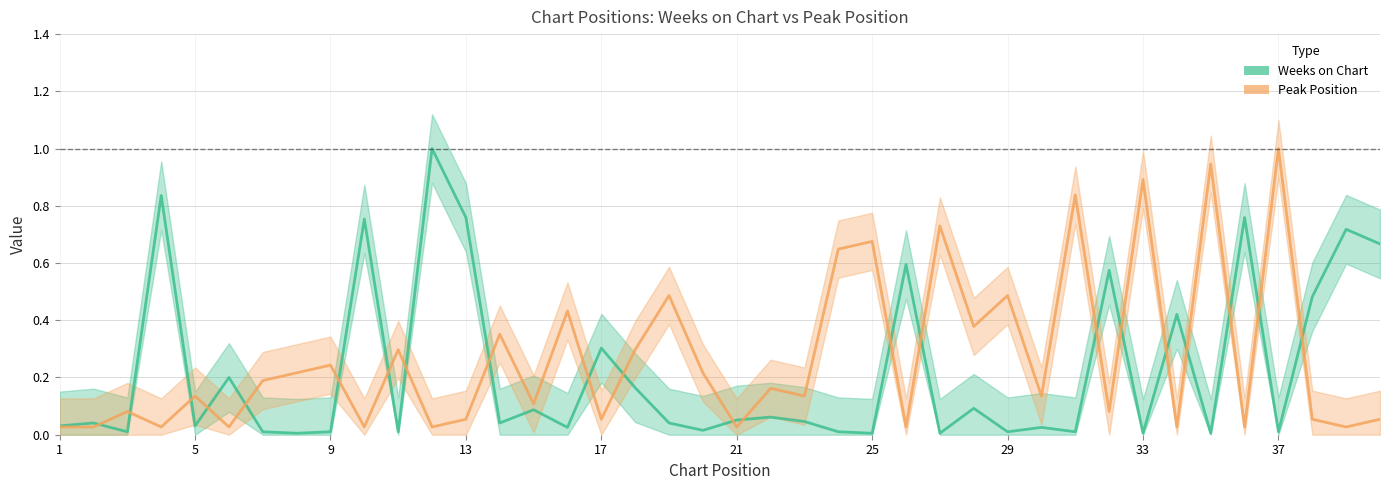

In Peak Position, how many points are higher than both neighbors (excluding endpoints)?

15